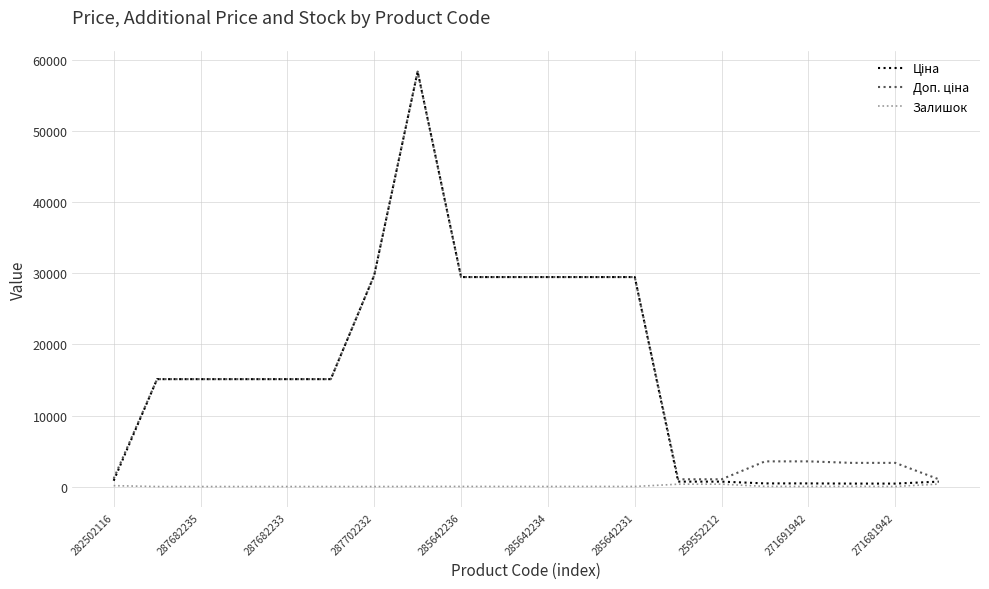

How many lines are shown in the chart?

3